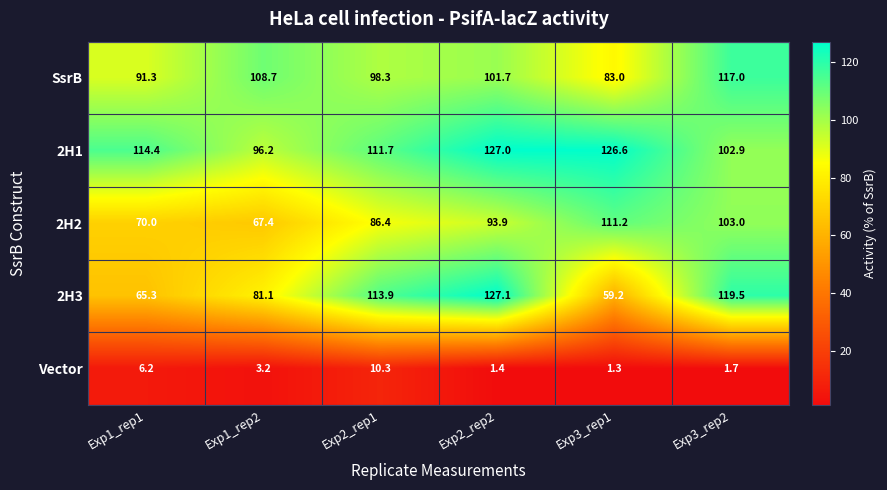

The value of Vector at Exp1_rep2 is 3.2. True or false?

True